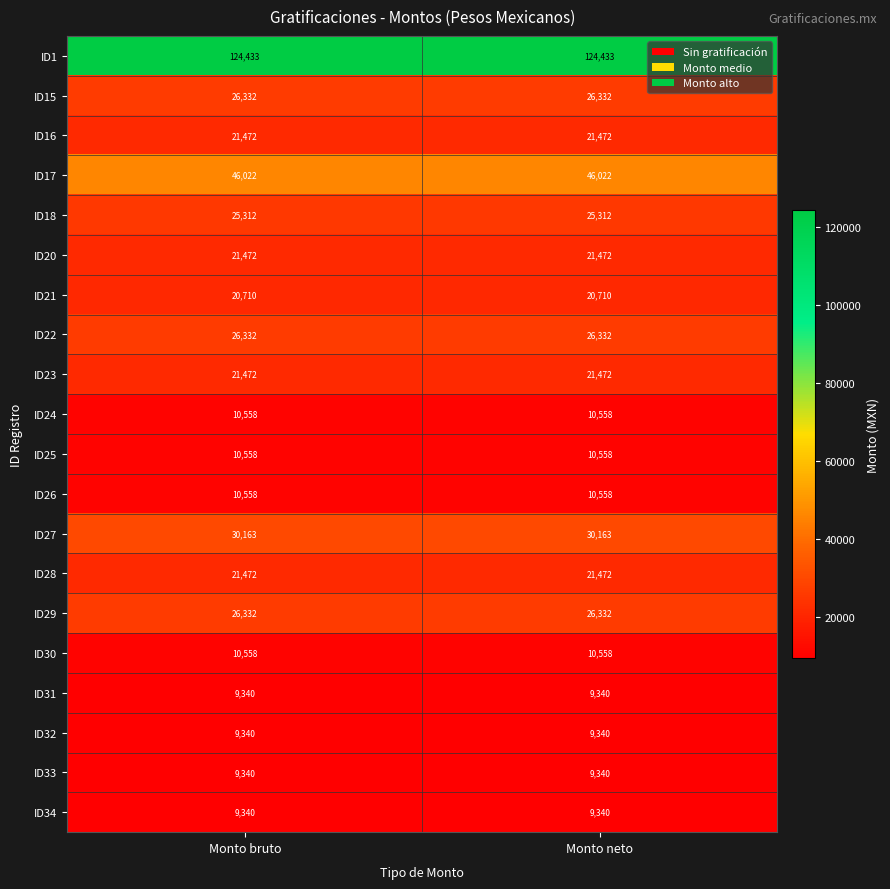

What is the difference between the highest and lowest values at Monto bruto?

115093